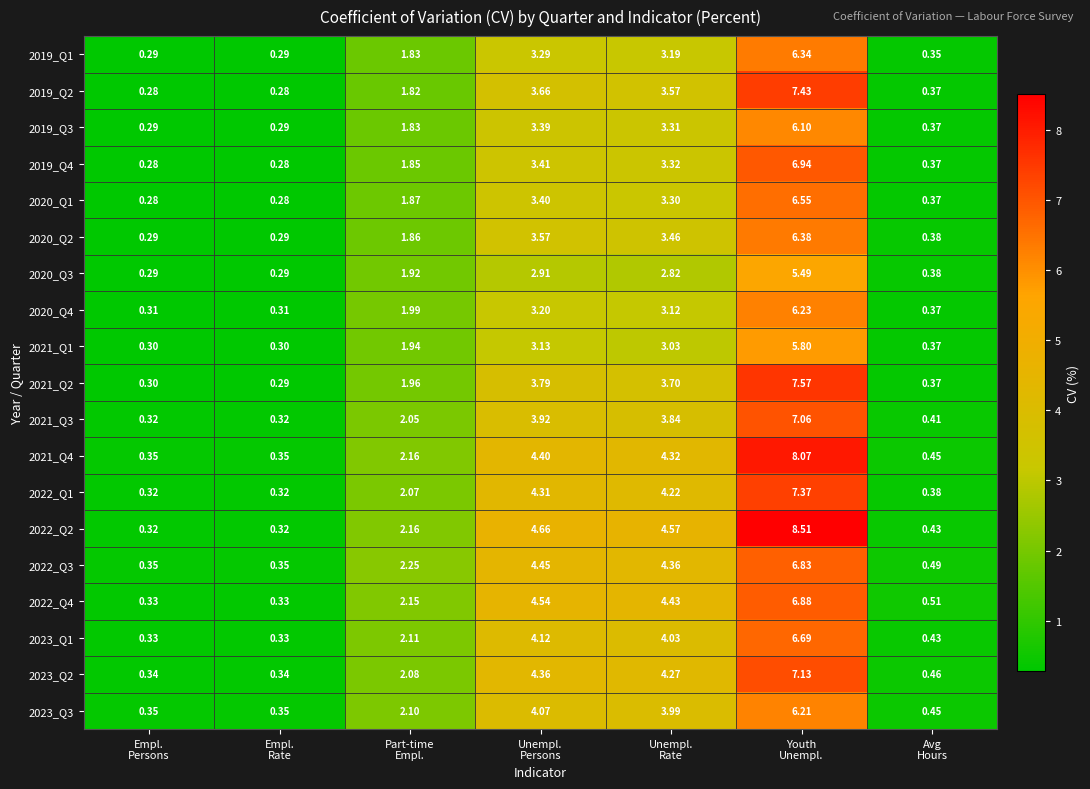

How many data points in 2021_Q1 are above 1?

4